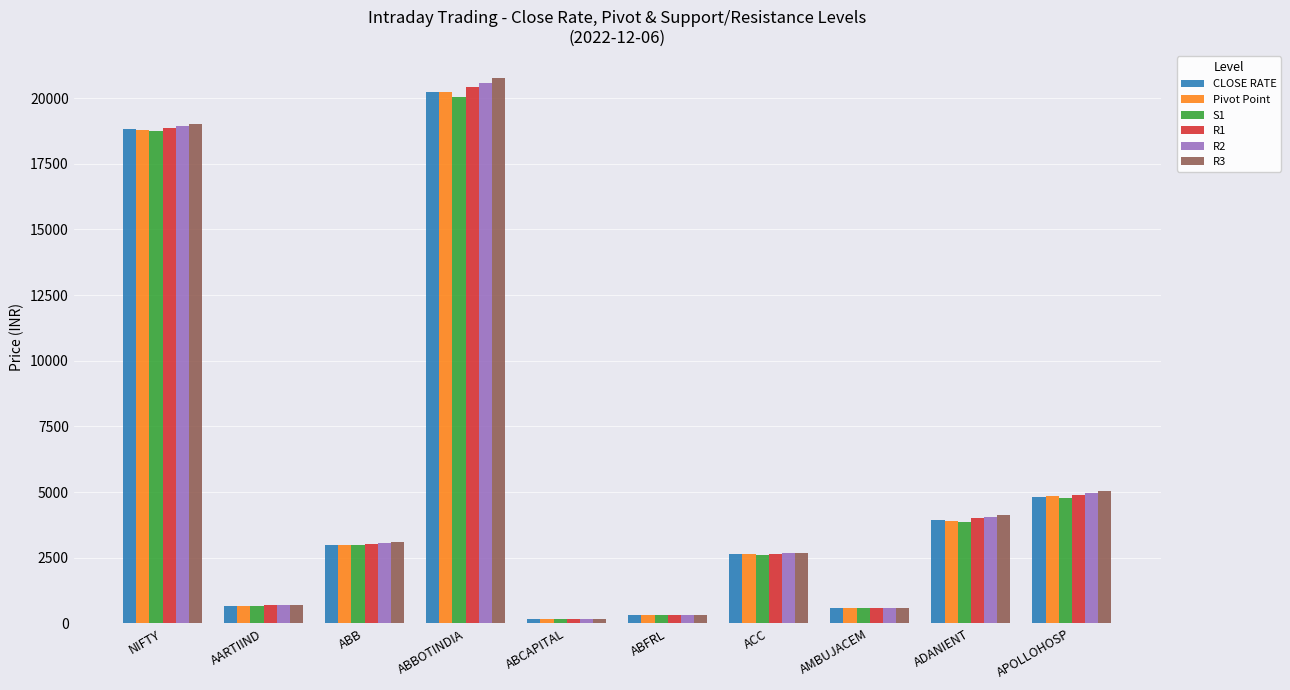

How many values in the R2 series are below 3052?

5